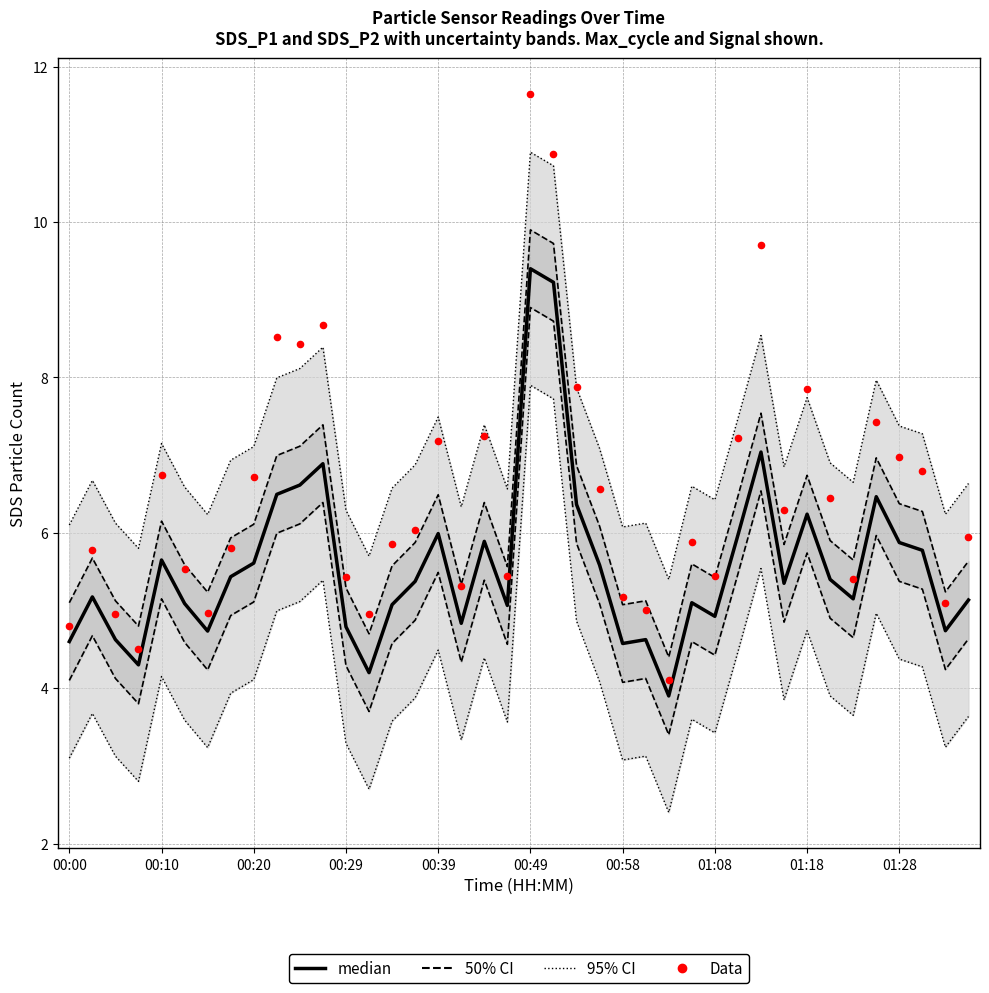

Is the value of median at 00:10 greater than the value of 95% CI at 22?

No